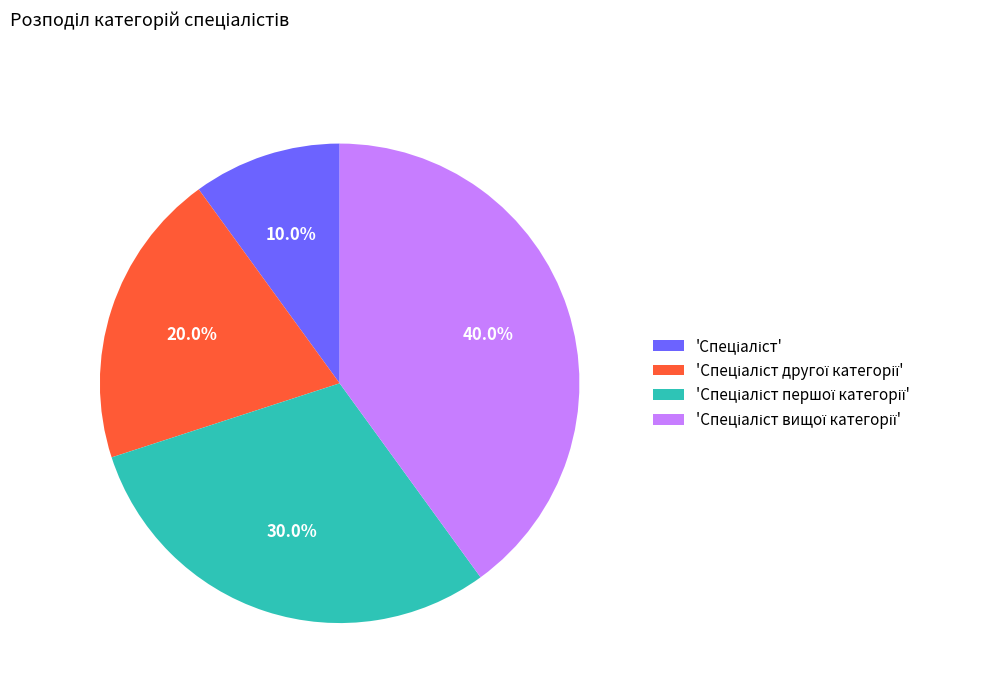

Is there any slice that represents more than half of the pie?

No